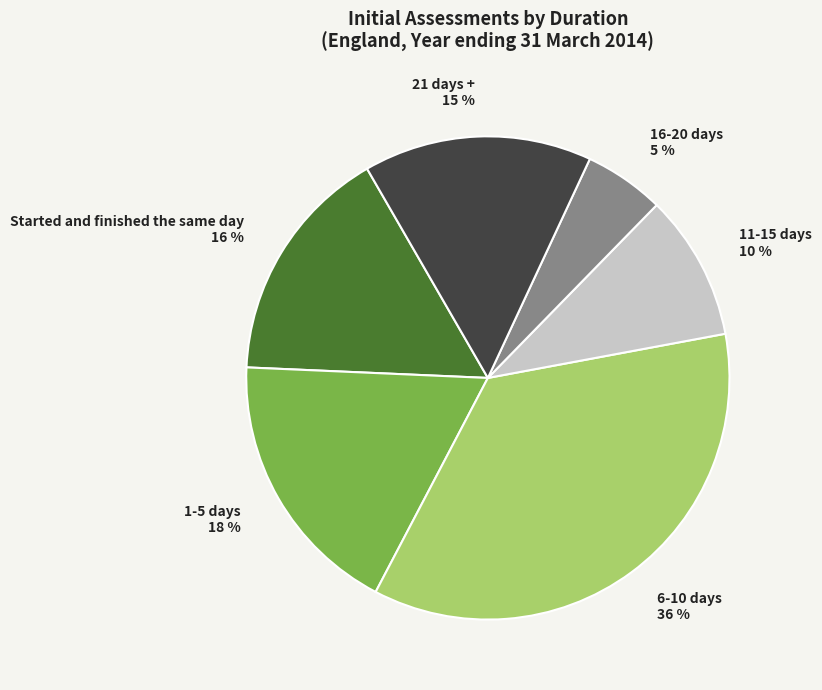

Is there any slice that represents more than half of the pie?

No